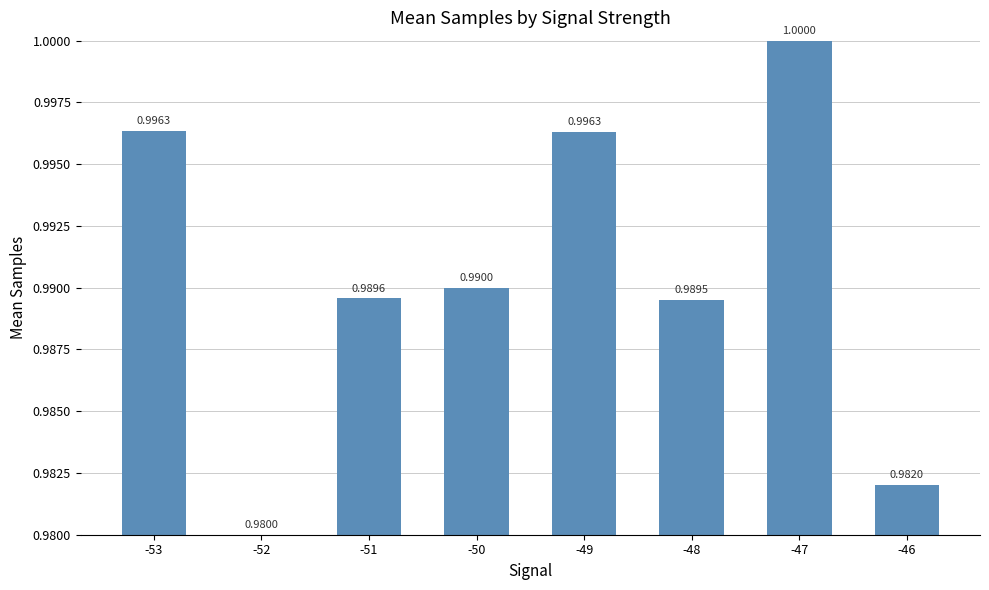

At which category does the chart reach its peak across all series?

-47